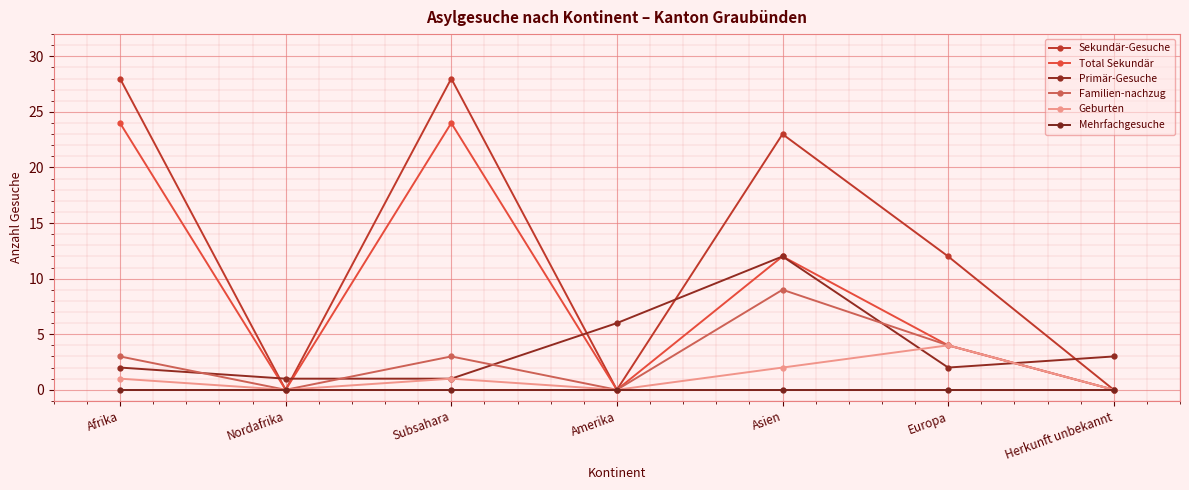

What is the sum of the Familien-nachzug values at Herkunft unbekannt and Europa?

4